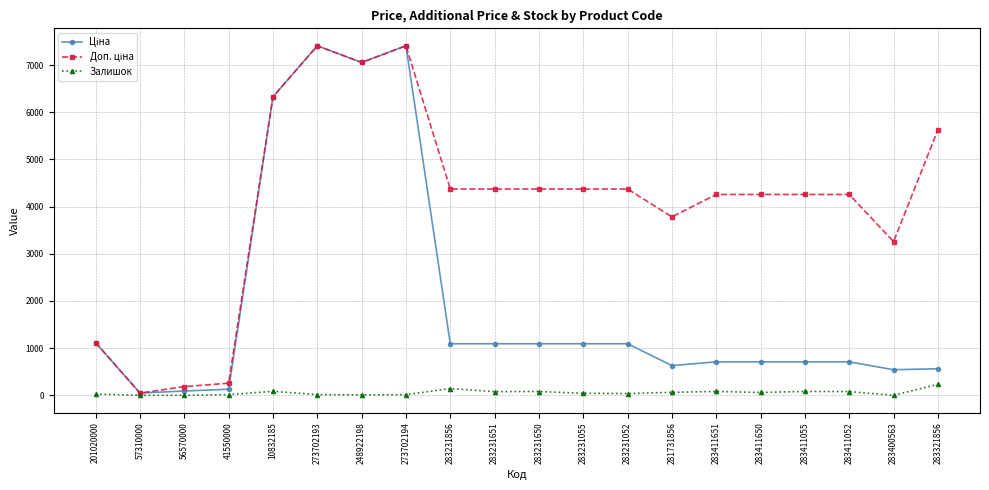

What position from the left is 248922198?

7